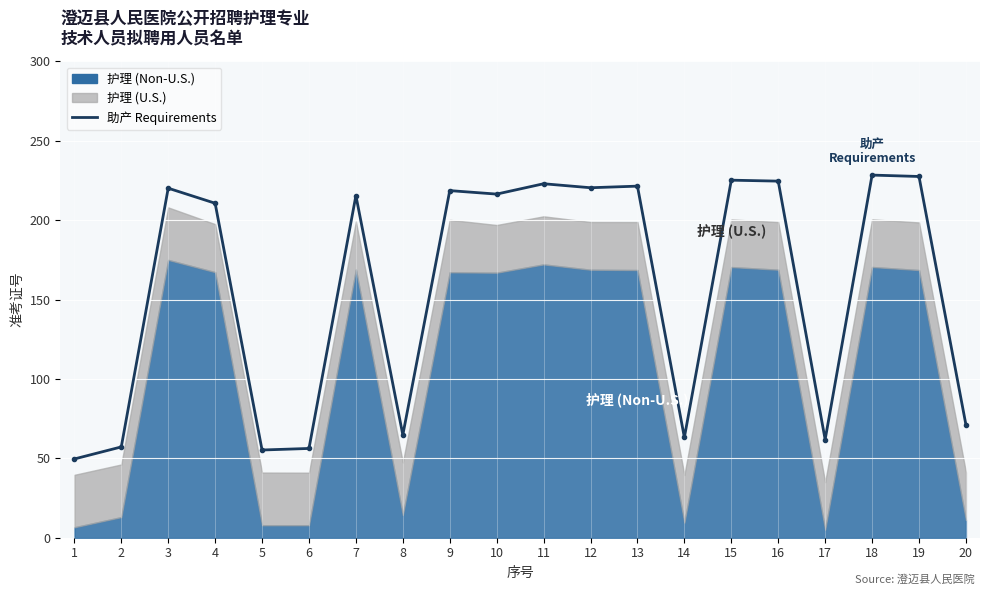

Reading right to left, list all the values displayed in this chart.

20=71.2	19=227.6	18=228.4	17=61.8	16=224.6	15=225.2	14=63.2	13=221.5	12=220.5	11=223.0	10=216.5	9=218.7	8=64.8	7=215.5	6=56.2	5=55.3	4=210.7	3=220.2	2=57.2	1=49.6